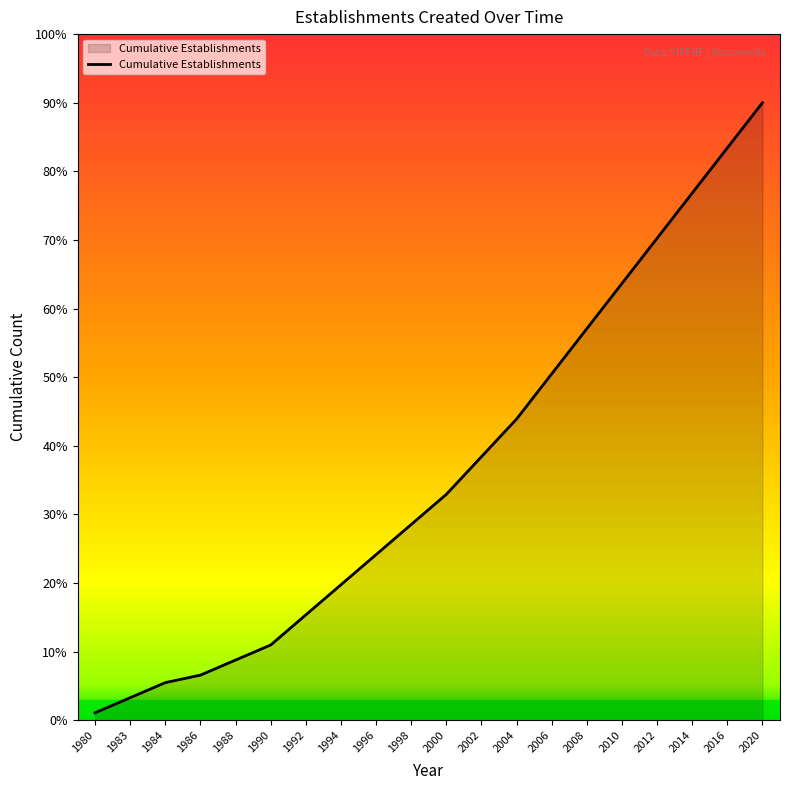

What is the change in value from 1988 to 2020?

+81.2